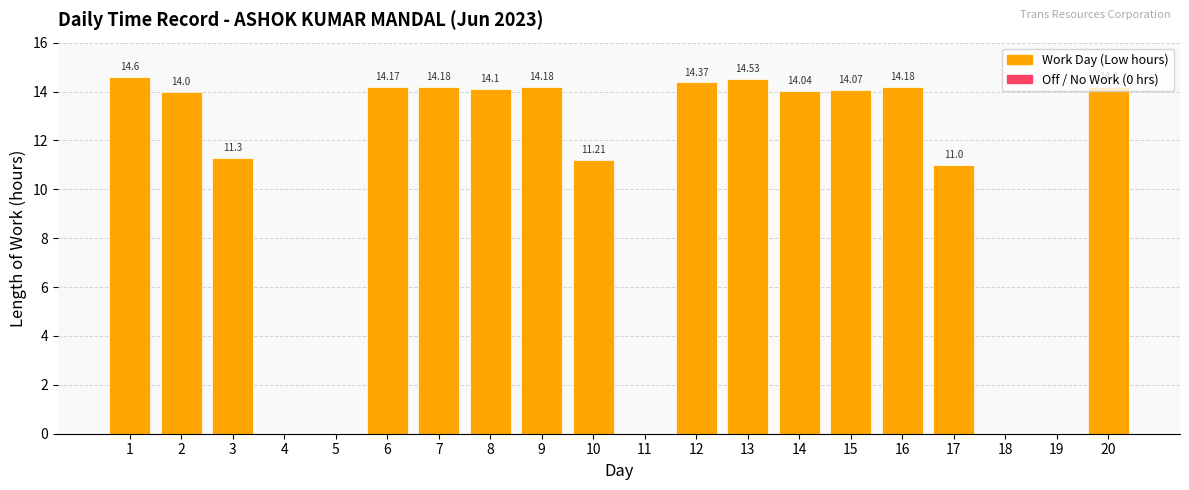

Reading left to right, what are all the values shown in this chart?

14.6	14.0	11.3	0.0	0.0	14.2	14.2	14.1	14.2	11.2	0.0	14.4	14.5	14.0	14.1	14.2	11.0	0.0	0.0	14.2